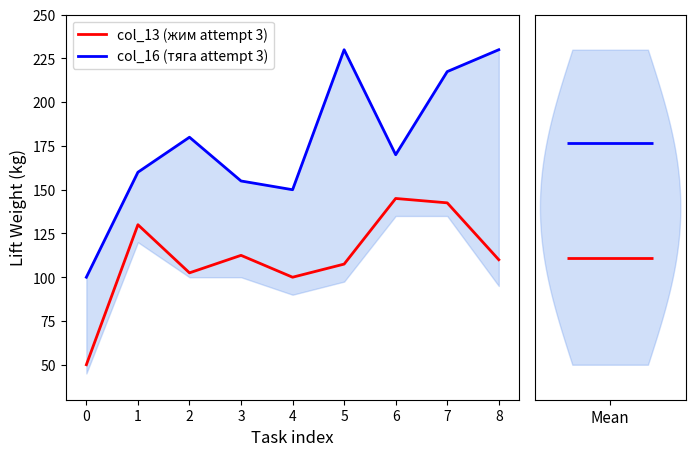

Which series has the largest range (max minus min)?

col_16 (тяга attempt 3)